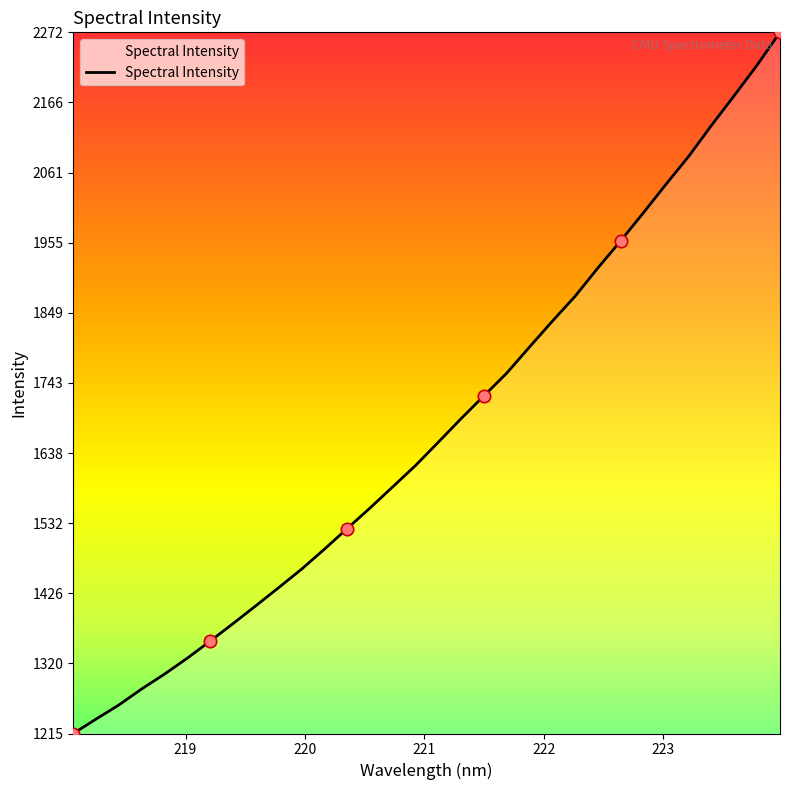

What is the minimum value shown in the chart?

1214.7